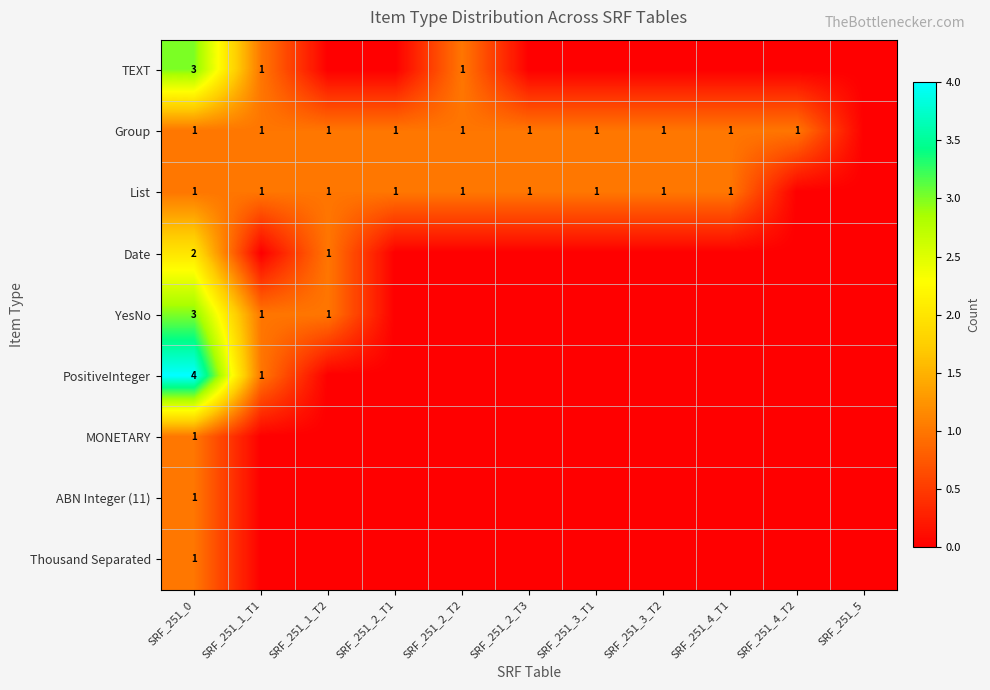

What is the spread (max minus min) of values at SRF_251_0?

3